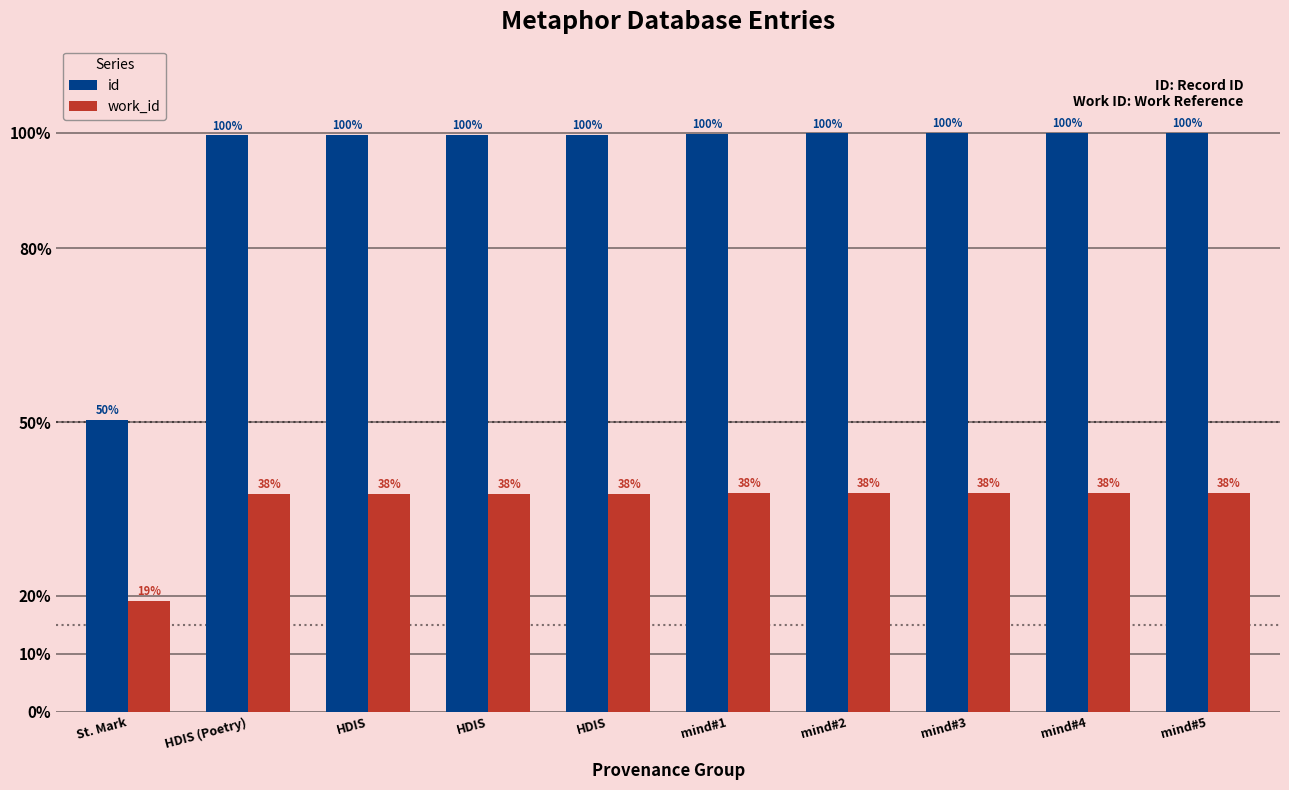

At which category is the sum across all series the highest?

mind#5